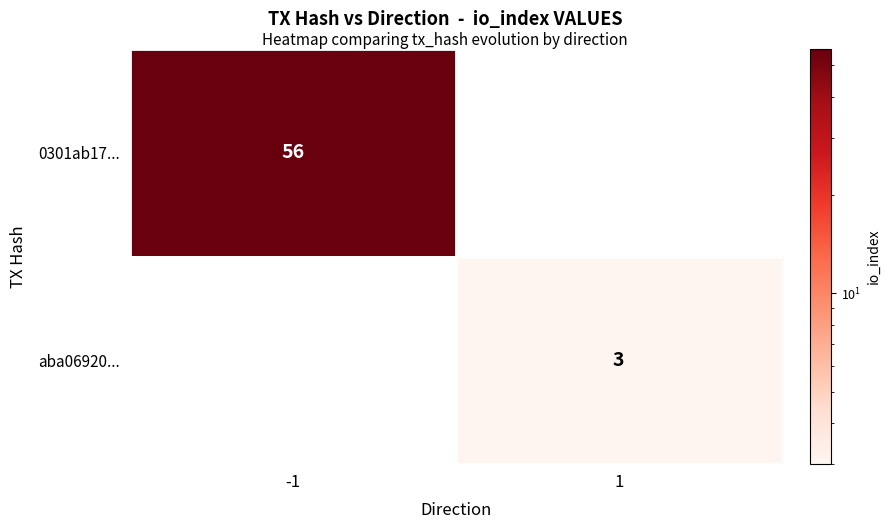

The value of aba06920... at 1 is 4. True or false?

False